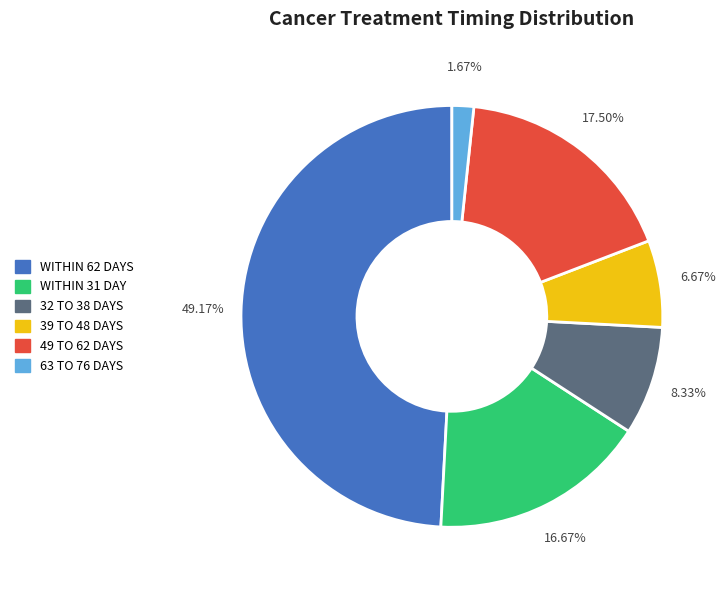

Which has a higher value, 49 TO 62 DAYS or 32 TO 38 DAYS?

49 TO 62 DAYS